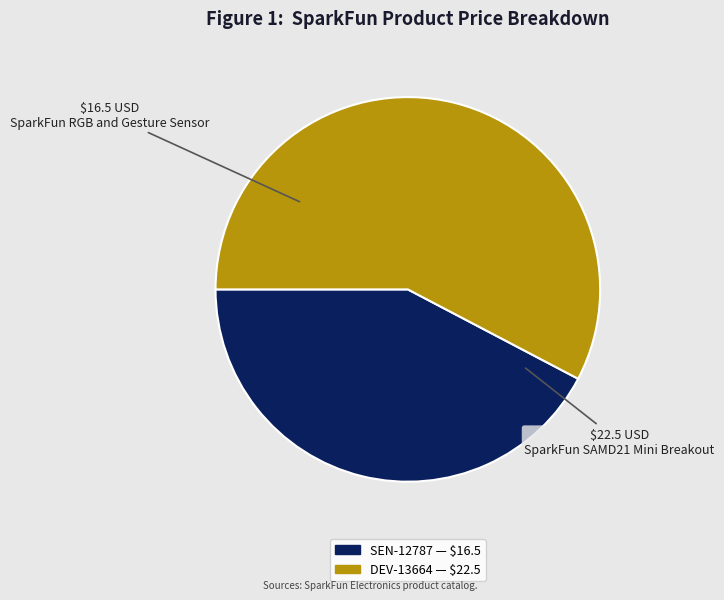

True or false: SEN-12787 accounts for 42% of the total.

True